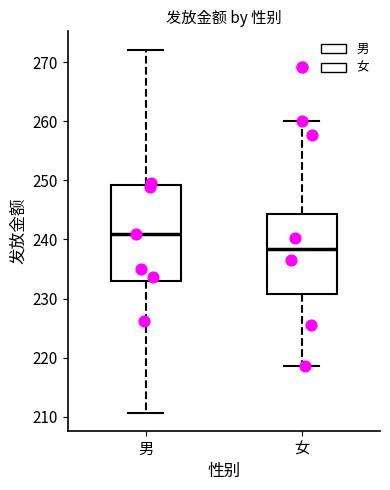

Reading left to right, read every box against the y-axis: the position of its median line, the range the box covers, and the ends of its whiskers. The values are not printed on the chart, so give them approximately, as read against the axis.

男: median 241, box 233 to 249, whiskers 211 to 272
女: median 238, box 231 to 244, whiskers 219 to 260